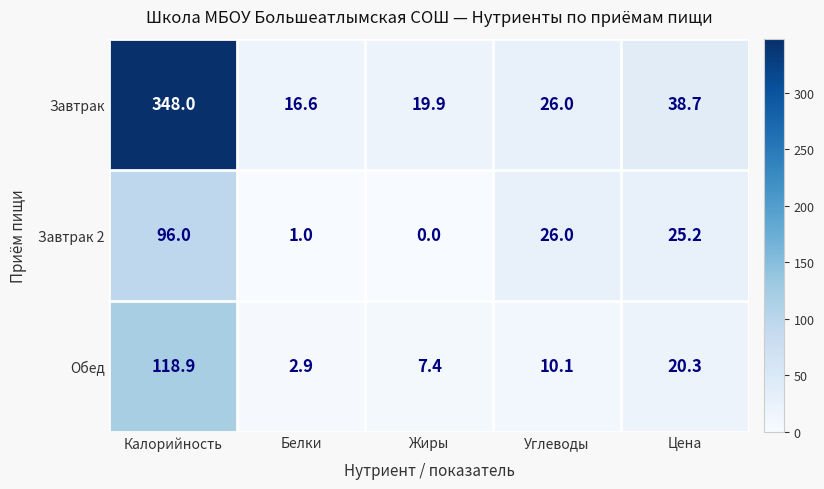

The value of Завтрак 2 at Углеводы is 9.7. True or false?

False